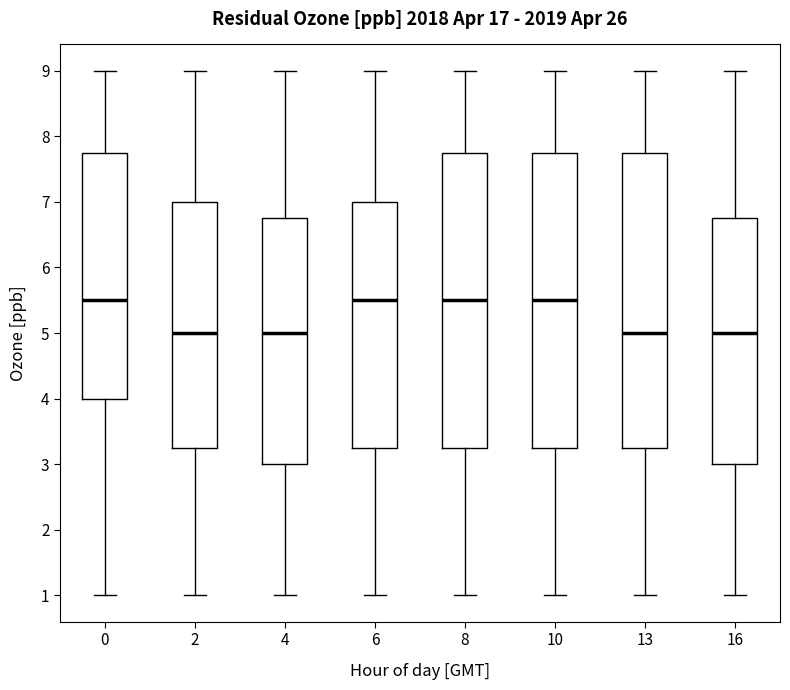

Where does the lower whisker of the box at x = 8 end on the y-axis? The values are not printed on the chart, so give them approximately, as read against the axis.

1.0